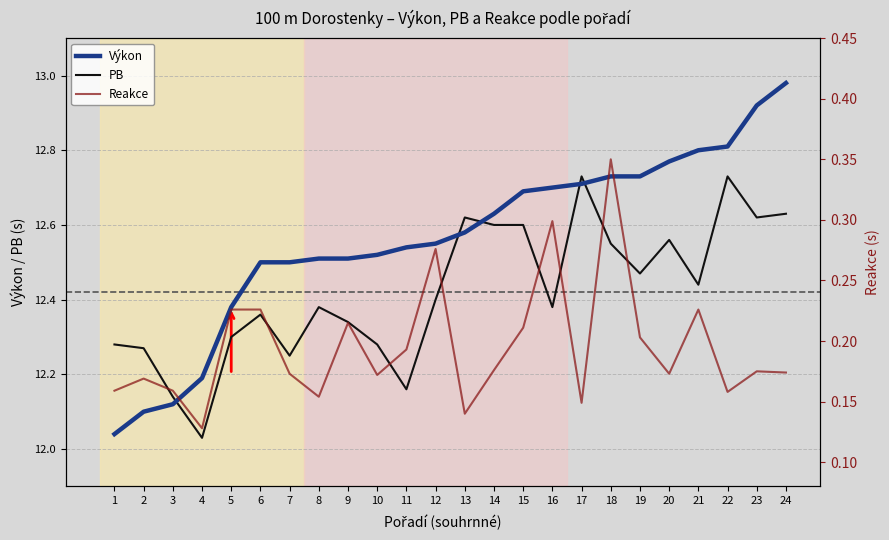

Between which two adjacent categories do Výkon and PB first intersect?

3 and 4